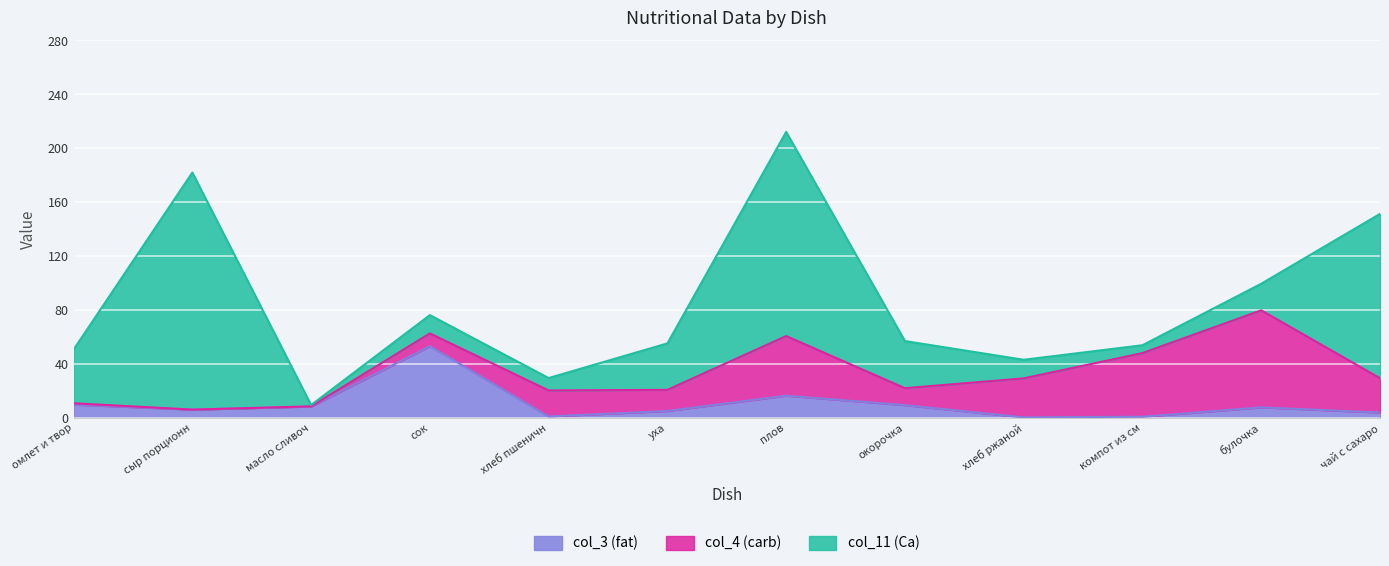

How many interior local peaks does the col_11 (Ca) series have?

3